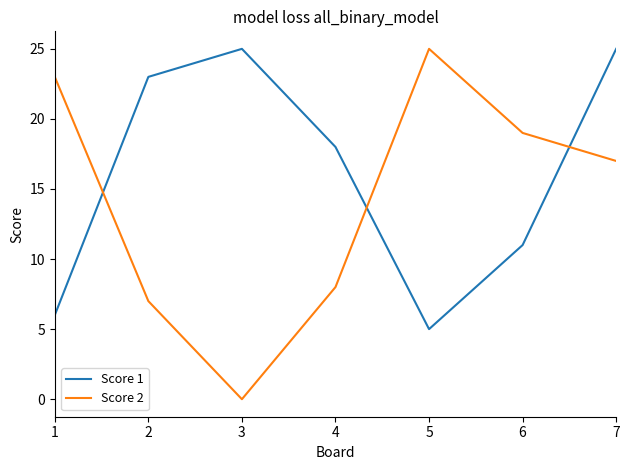

Rank the series at 1 from lowest to highest value.

Score 1, Score 2